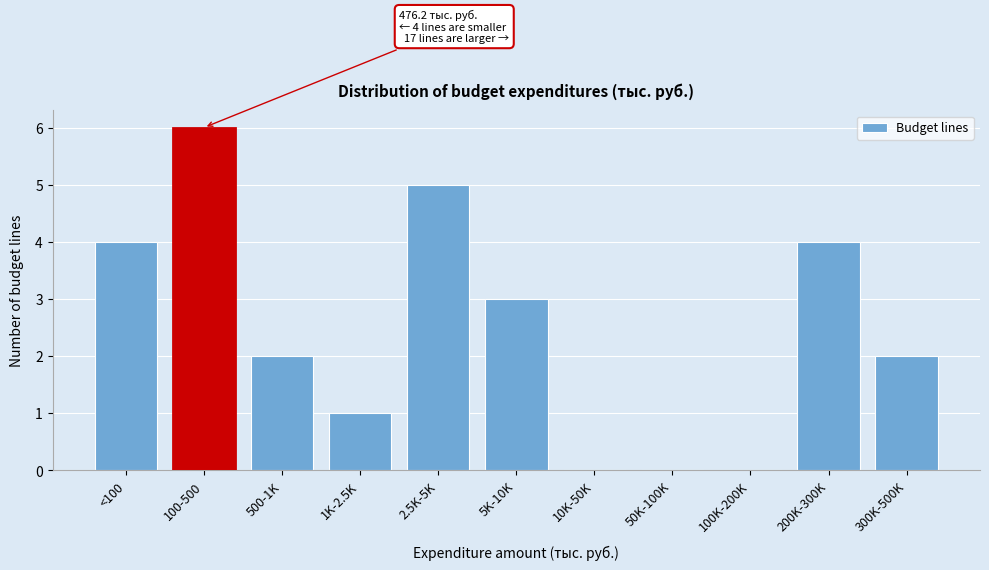

Reading left to right, transcribe all the data shown in this chart.

<100=4	100-500=6	500-1K=2	1K-2.5K=1	2.5K-5K=5	5K-10K=3	10K-50K=0	50K-100K=0	100K-200K=0	200K-300K=4	300K-500K=2